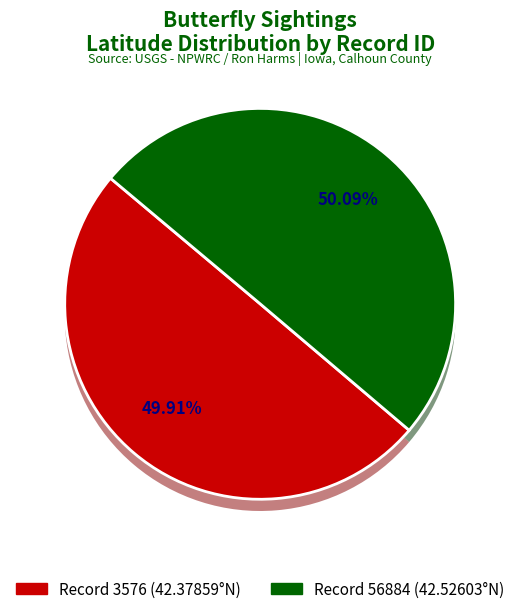

To the nearest percent, what is the average slice percentage?

50%